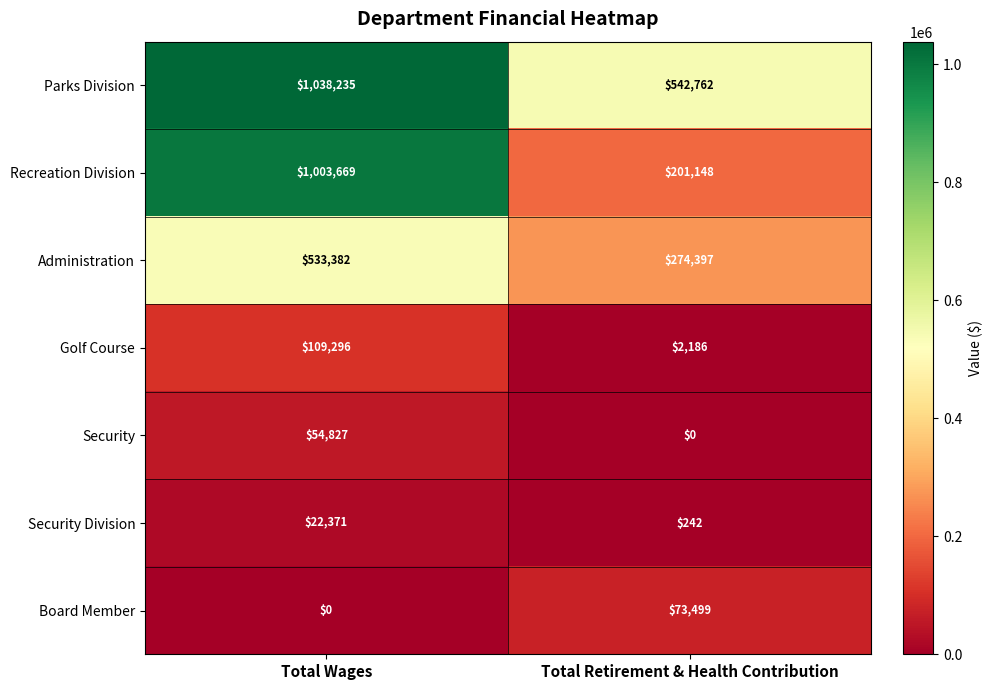

What is the difference between the maximum and minimum values in the Golf Course series?

107110